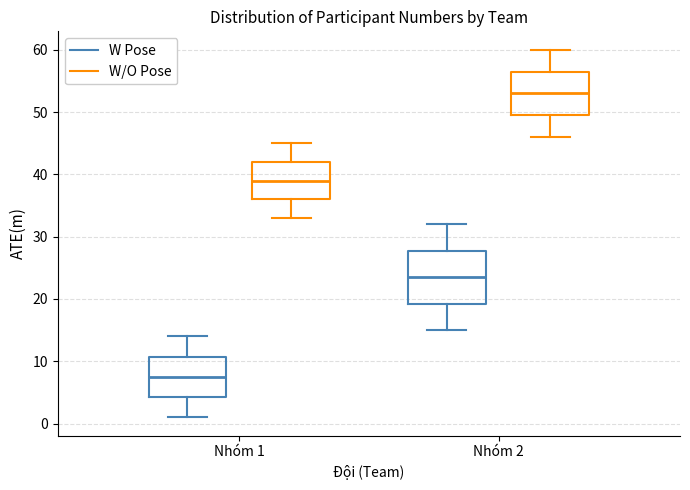

Comparing the boxes themselves (not the whiskers), which one is the tallest?

Nhóm 2 (W Pose)